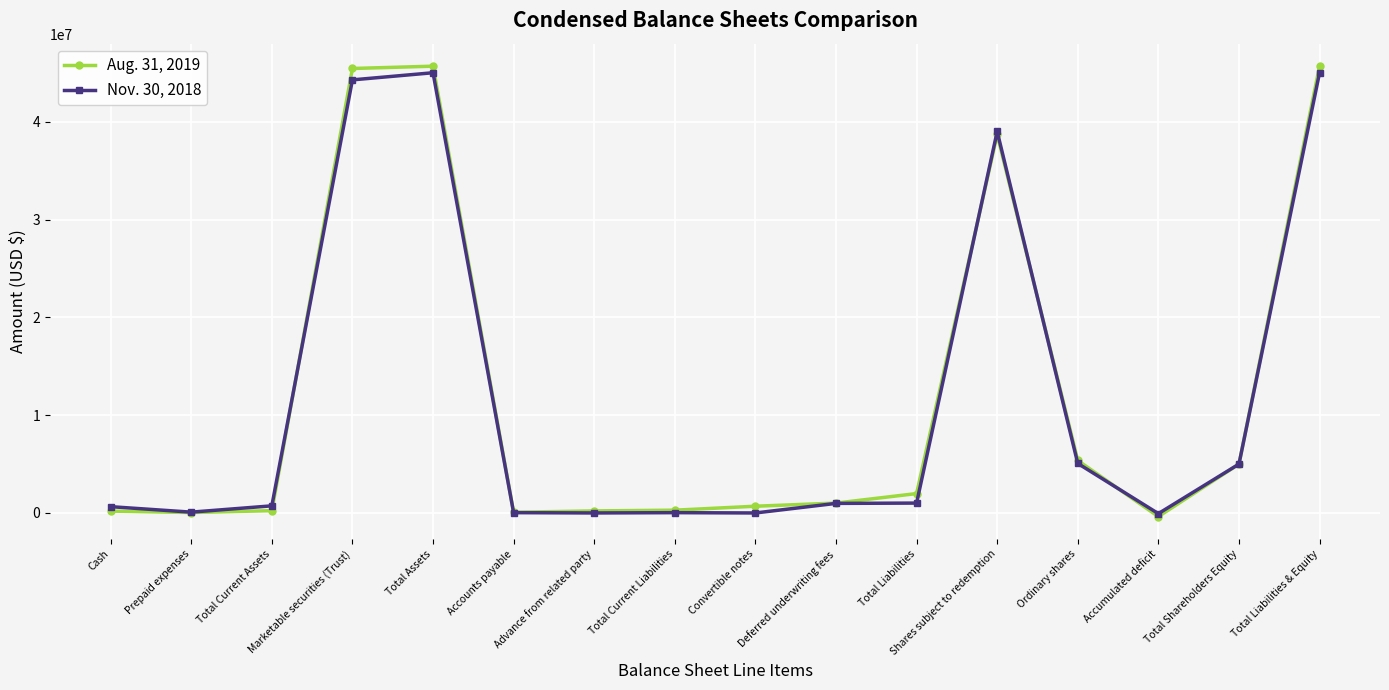

What is the greatest value displayed?

45707261